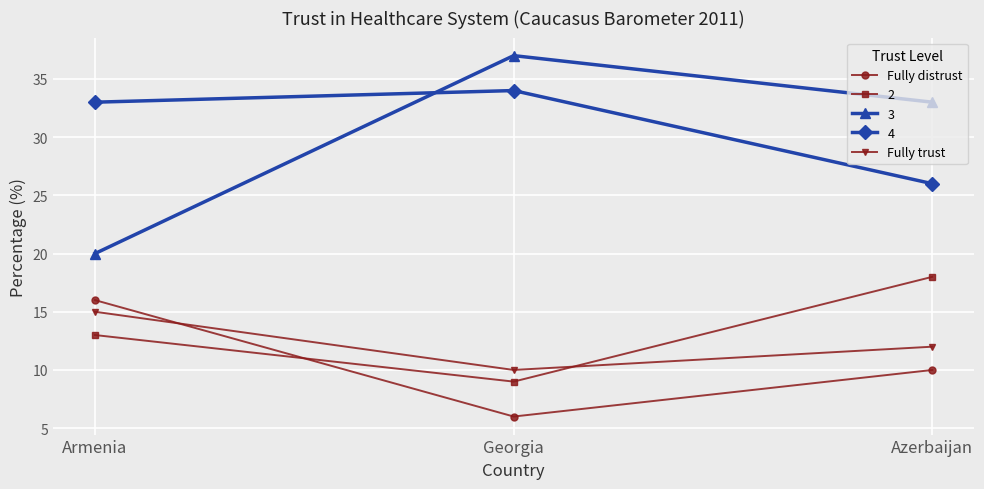

At how many categories does at least one series exceed 6?

3